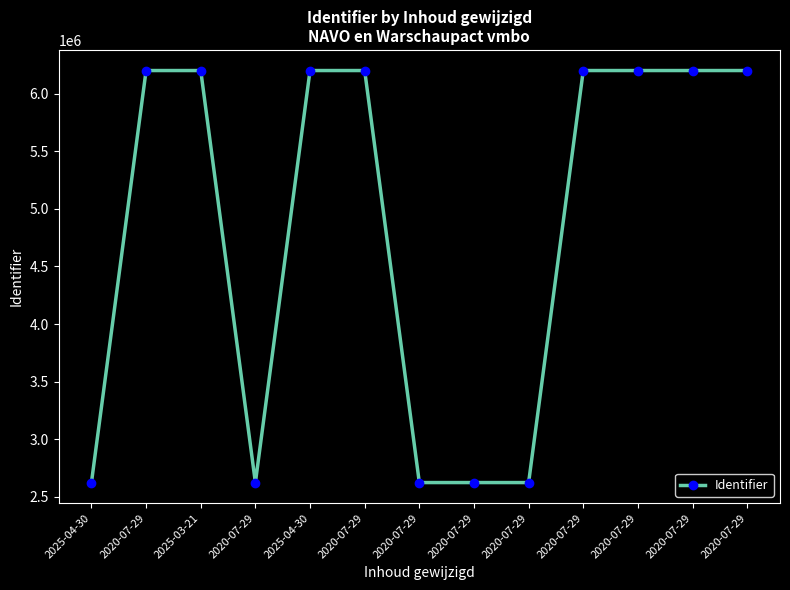

Does the chart have visible grid lines?

No